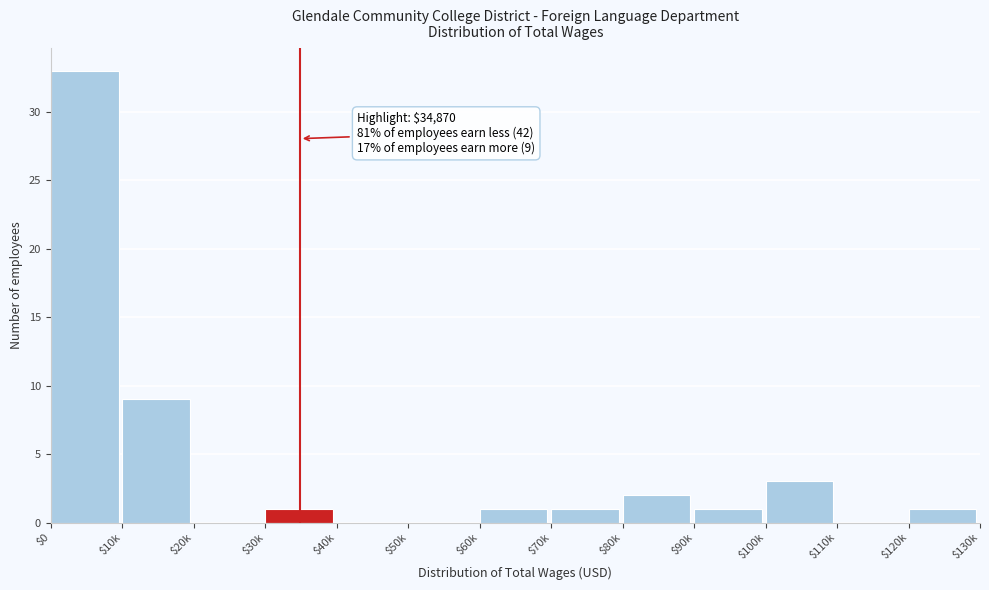

Which category has the highest value across all series?

$0